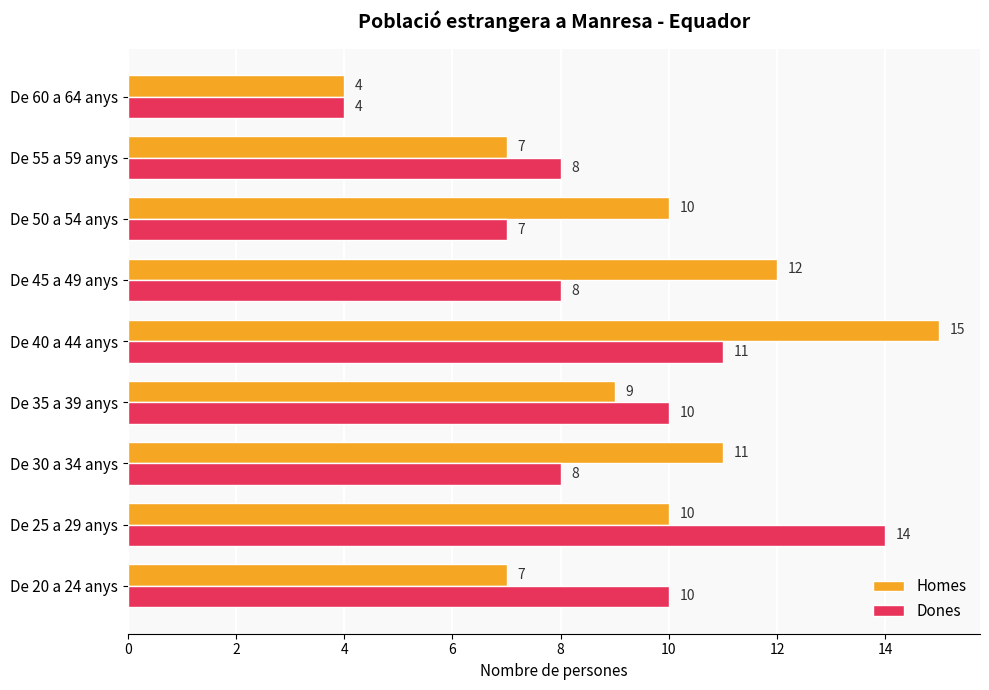

Count the number of categories in the chart.

9